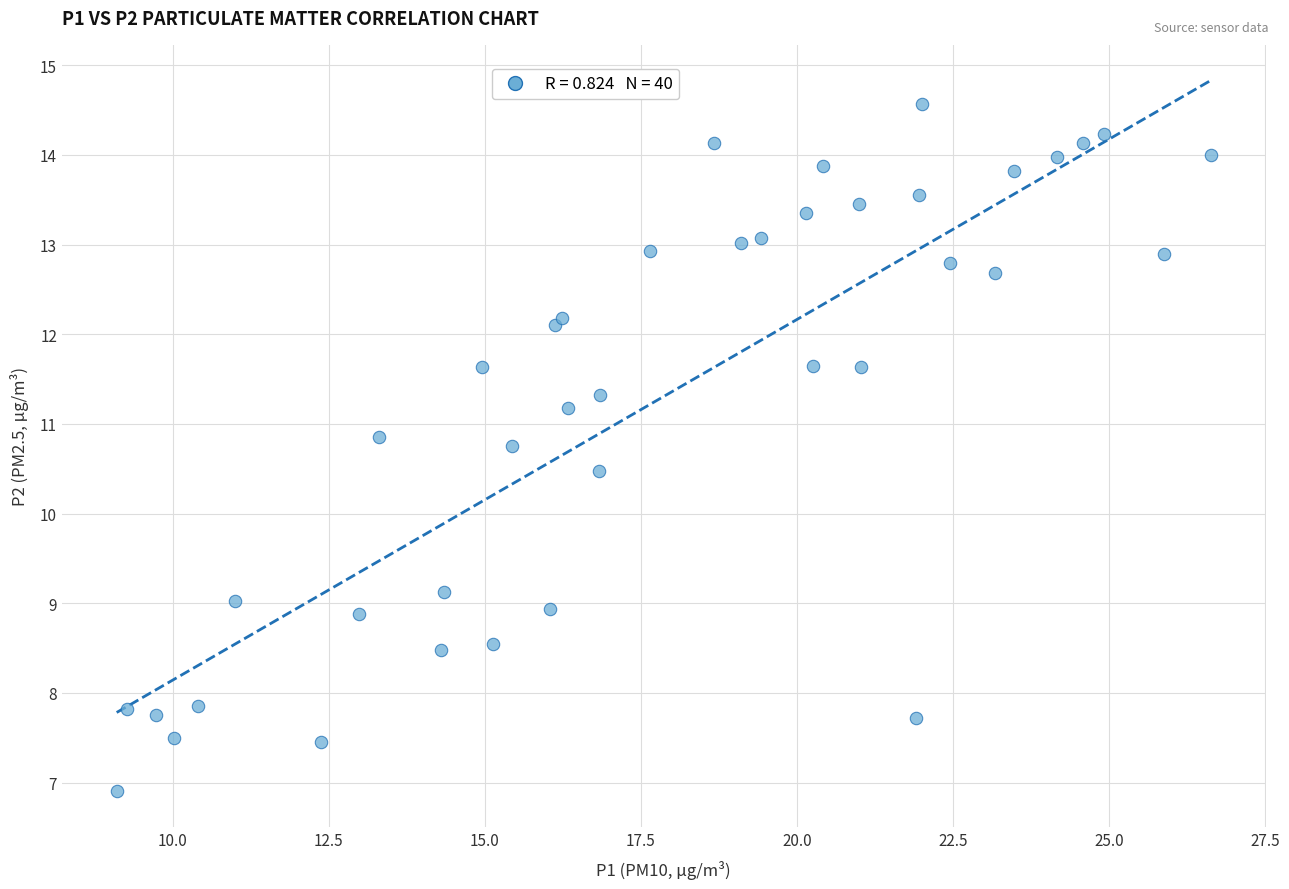

What Y value in the scatter plot is closest to 10?

10.5